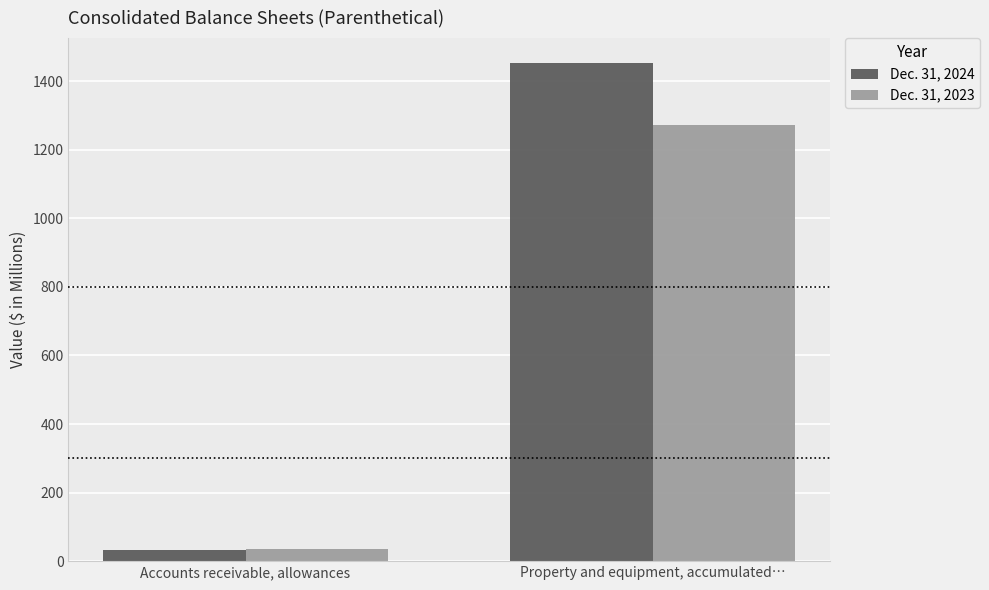

List the series in order of their peak value, highest first.

Dec. 31, 2024, Dec. 31, 2023